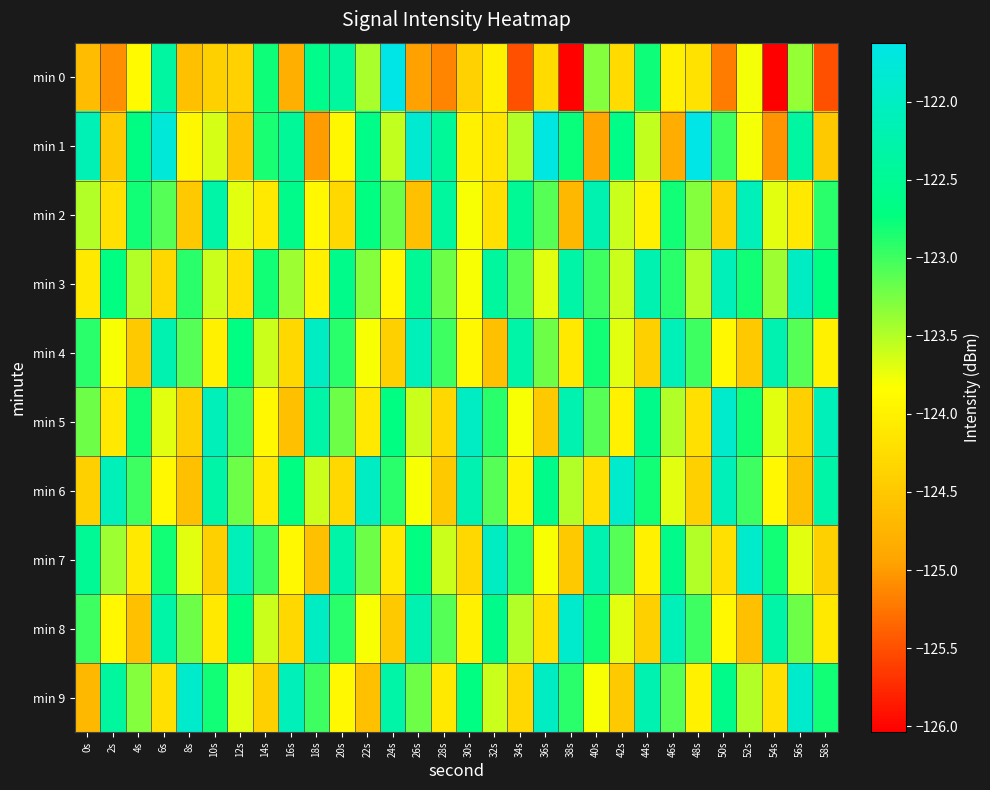

What is the difference between the highest and lowest values at 36s?

2.8